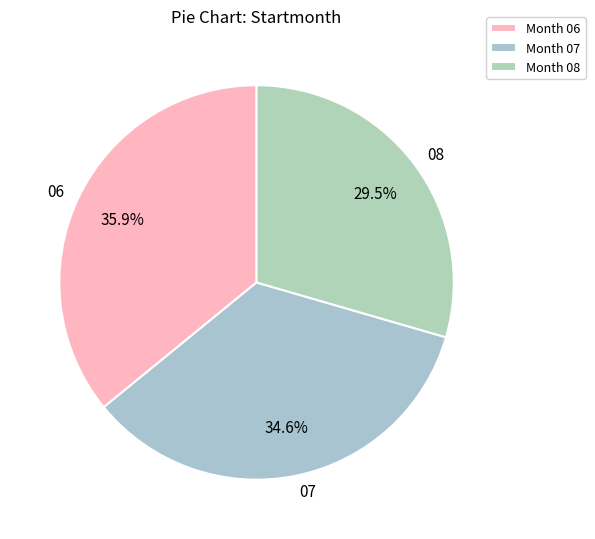

Does 08 account for over 50% of the chart?

No